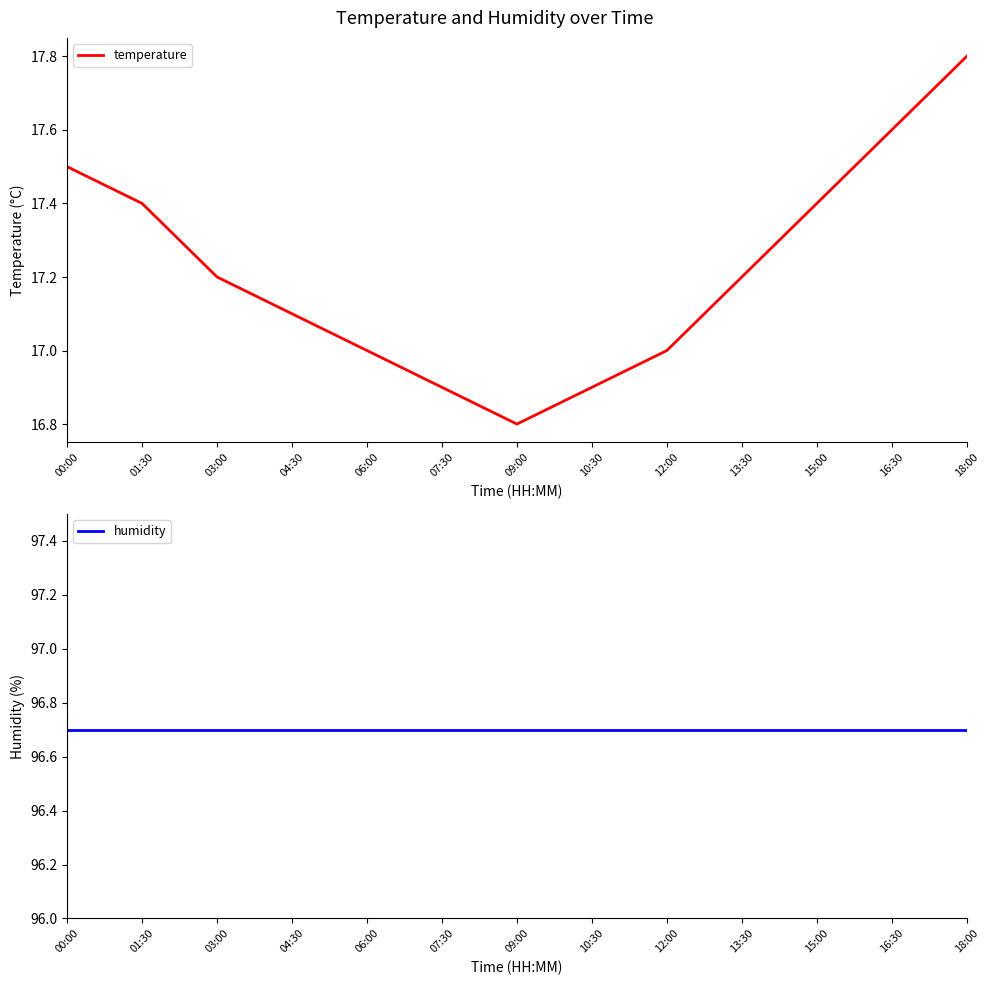

What are all the series names shown in the legend?

temperature, humidity